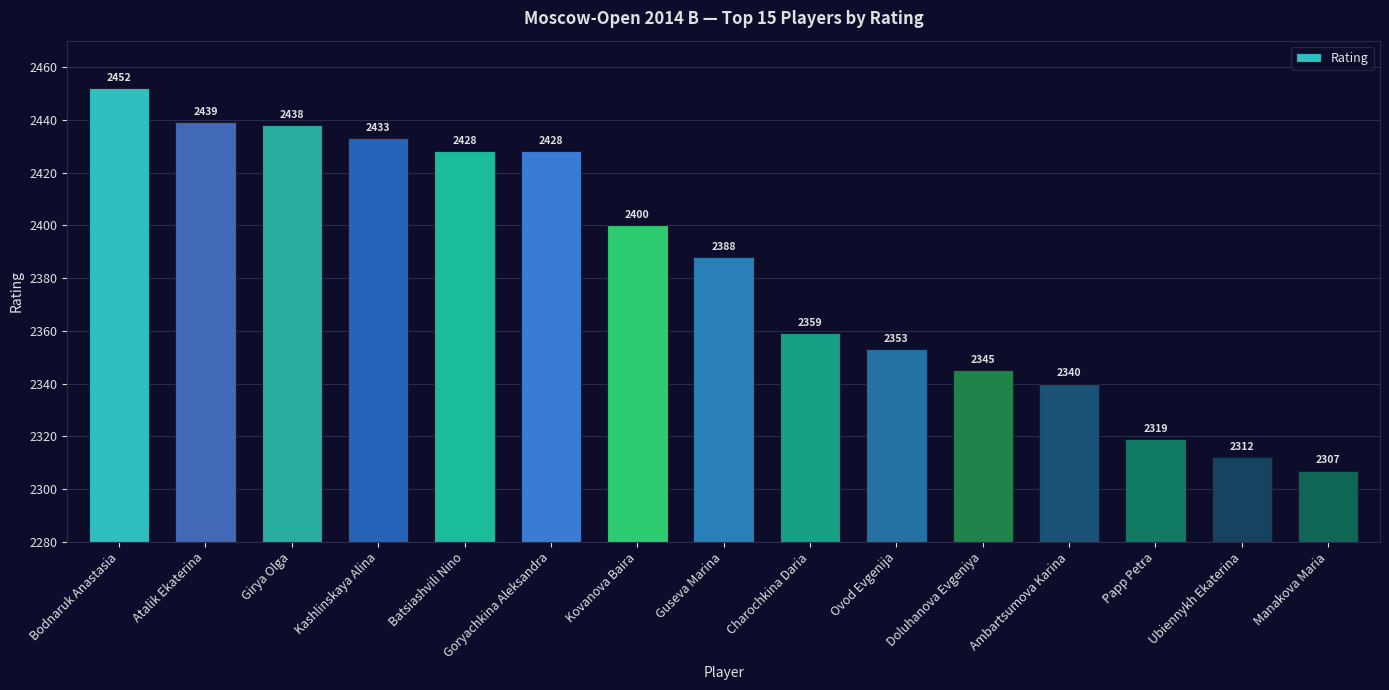

At which category does the chart reach its peak across all series?

Bodnaruk Anastasia